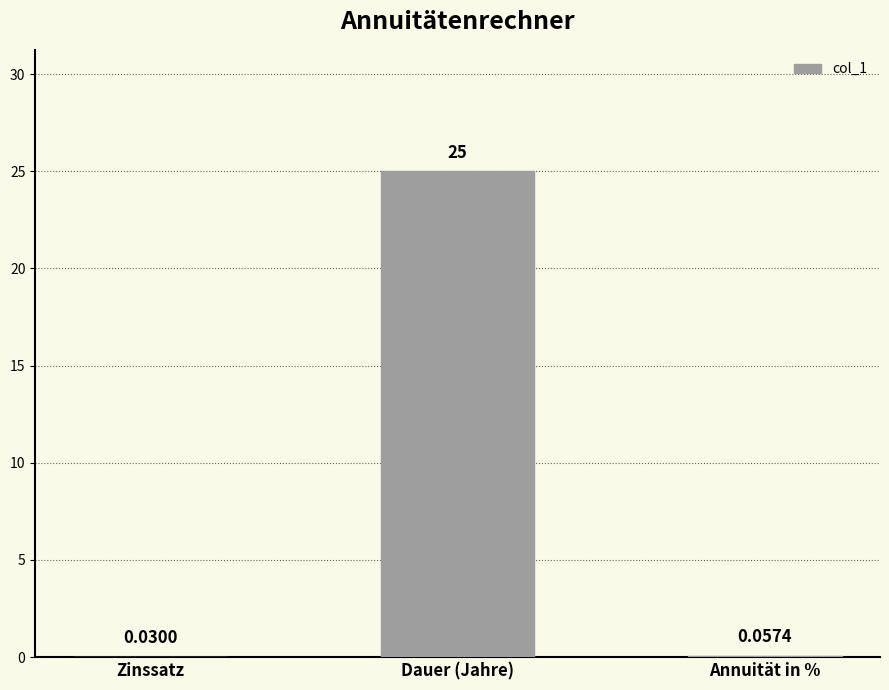

What is the change in value from Dauer (Jahre) to Annuität in %?

-24.9